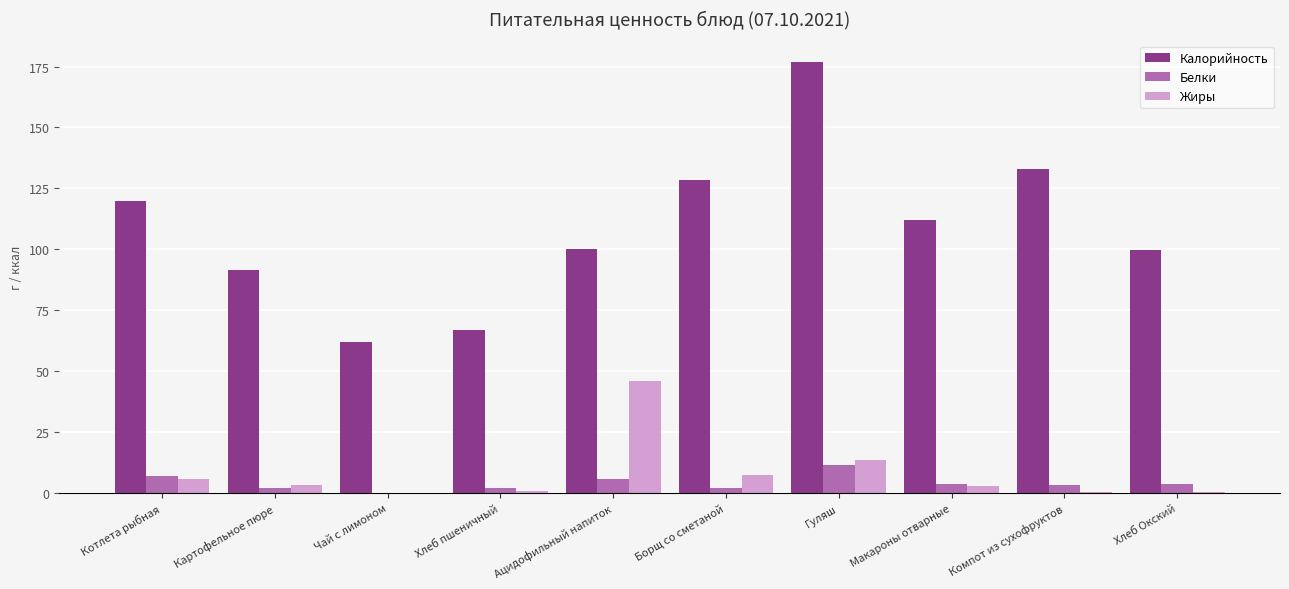

Is the value of Калорийность at Ацидофильный напиток greater than the value of Белки at Хлеб Окский?

Yes